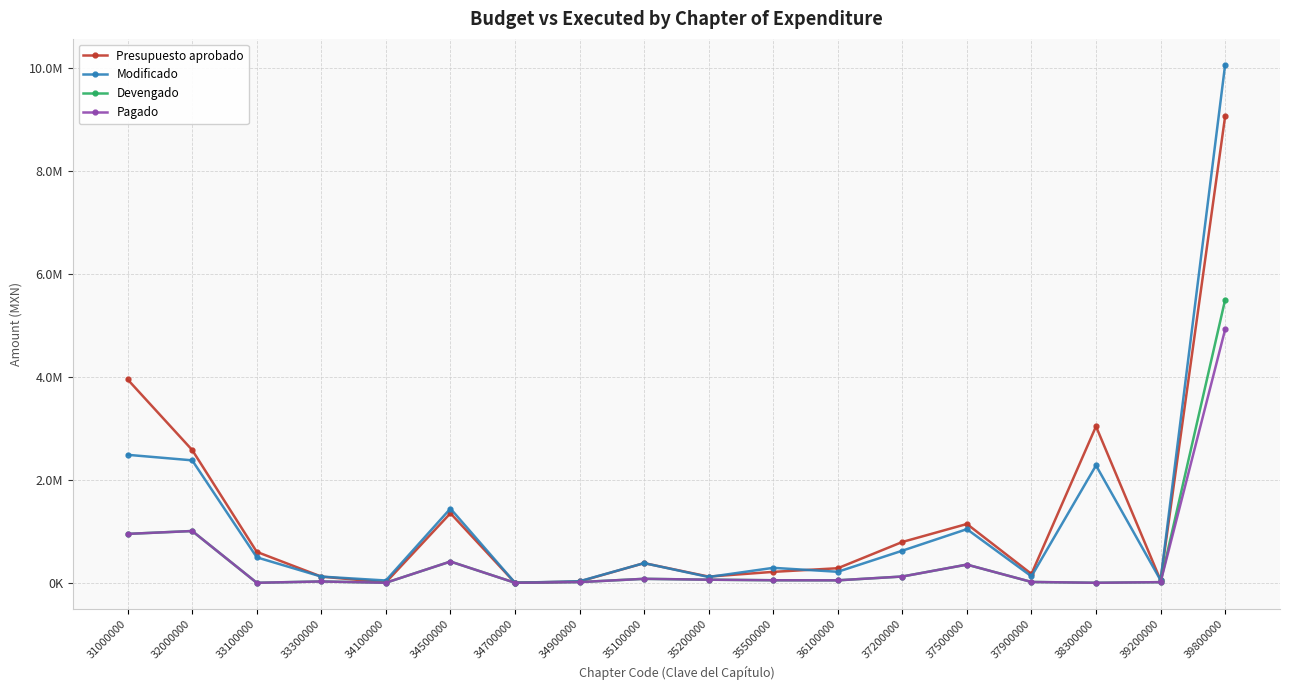

Is this an area chart (filled region under the line)?

No